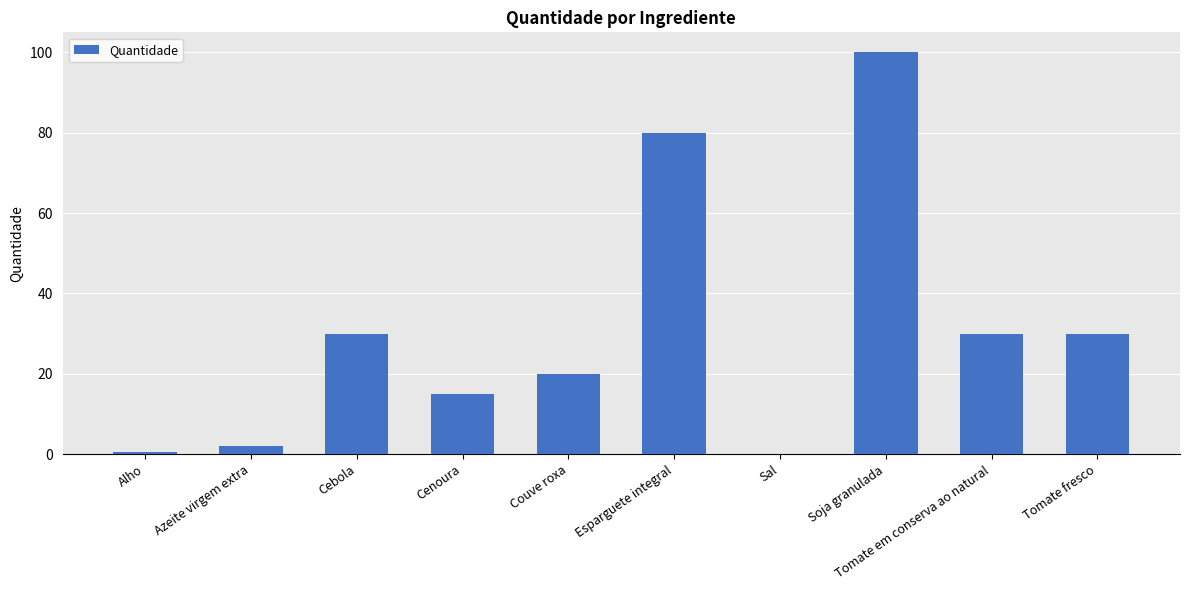

The value at Couve roxa is 11.7. True or false?

False